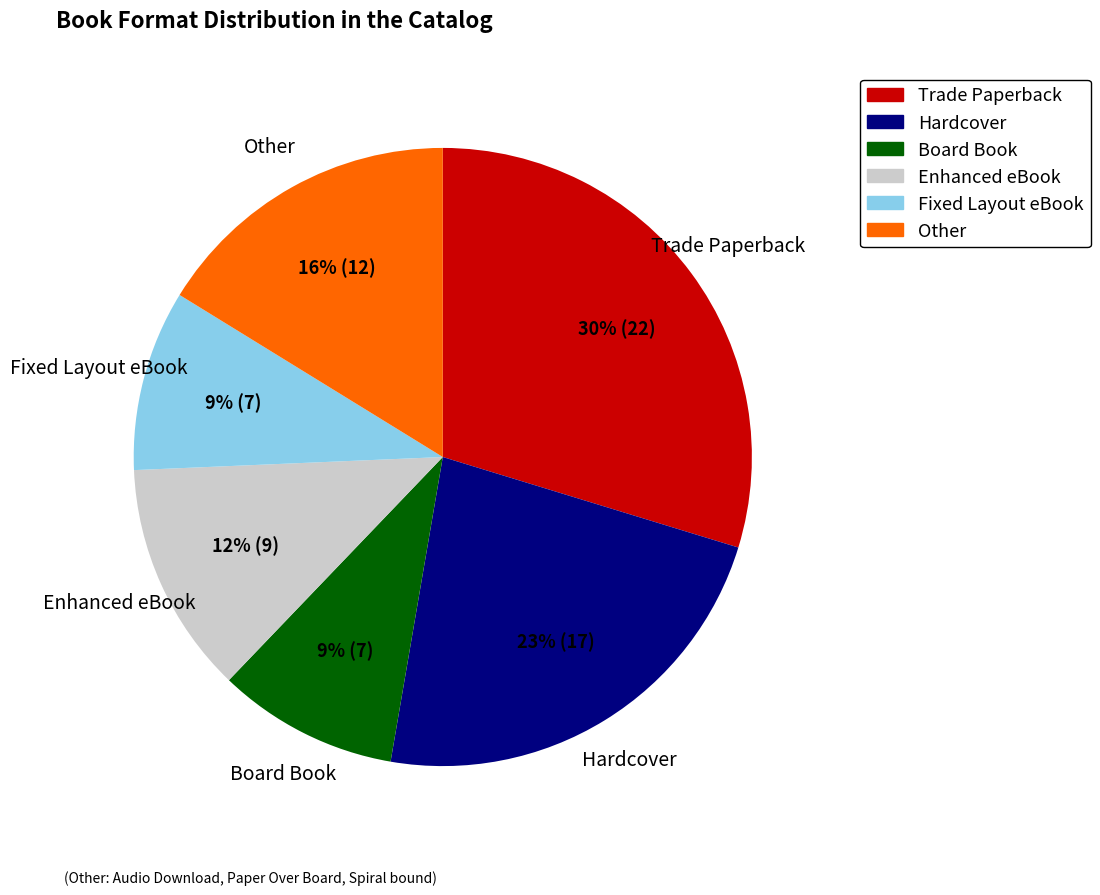

Count the number of slices in the pie.

6